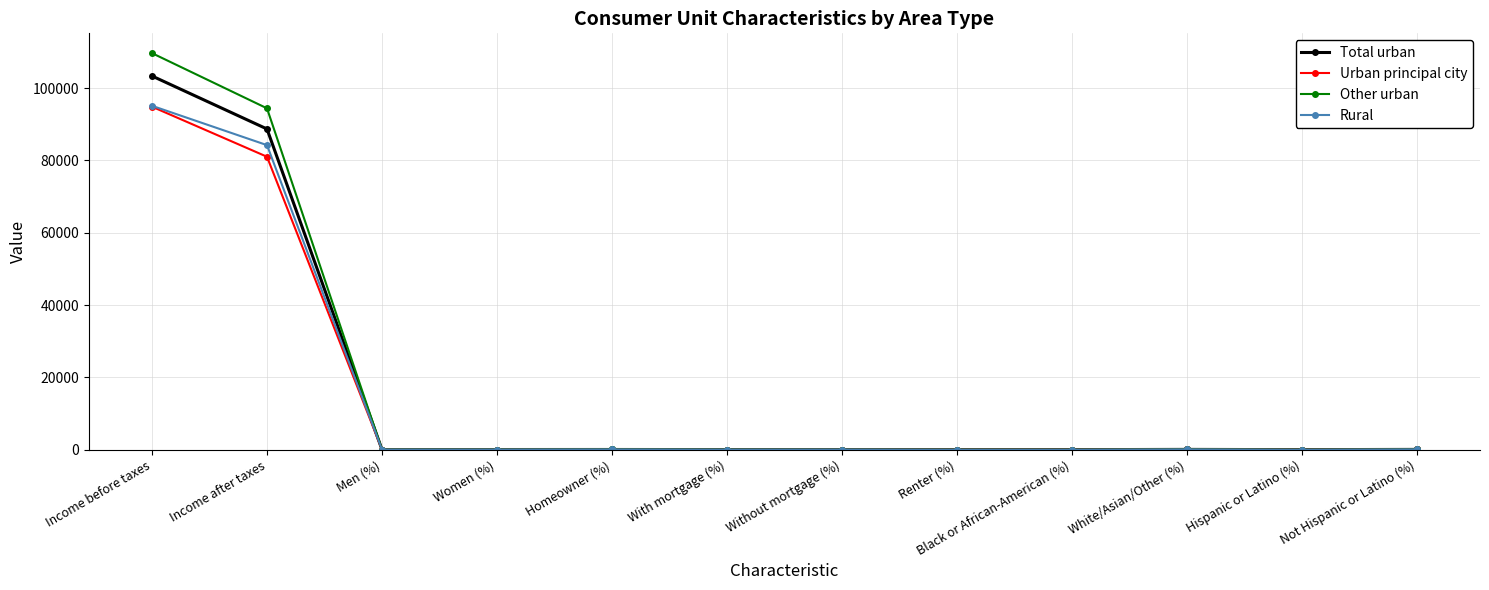

Which category has the highest value in the Other urban series?

Income before taxes